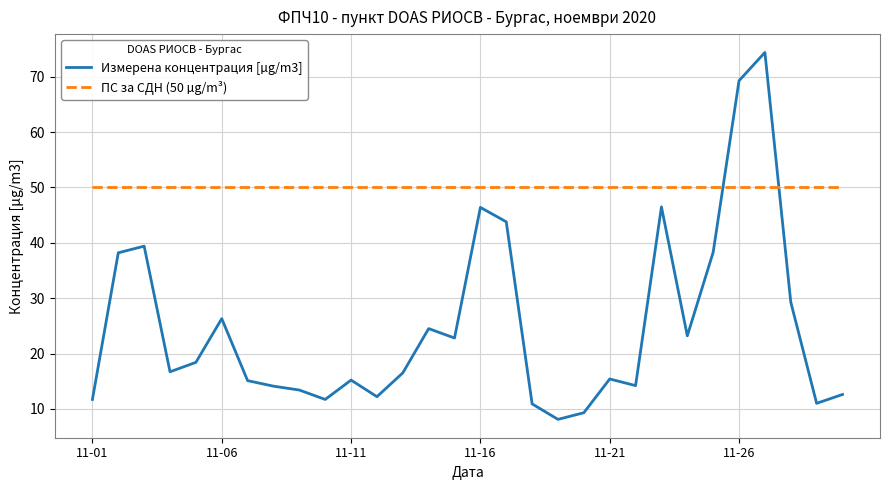

List the series in order of their overall mean, lowest first.

Измерена концентрация [µg/m3], ПС за СДН (50 µg/m³)